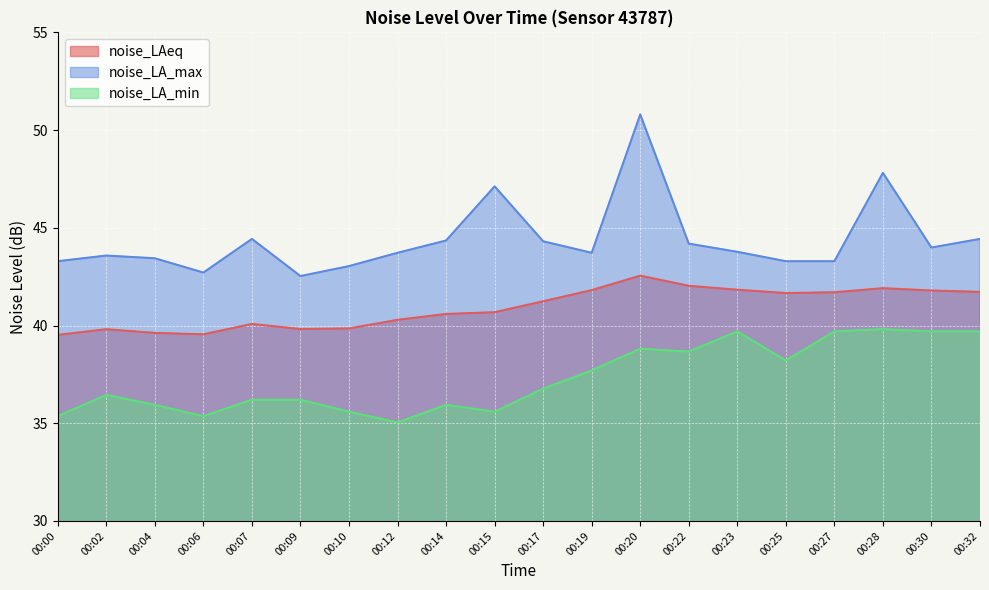

What are all the series names shown in the legend?

noise_LAeq, noise_LA_max, noise_LA_min